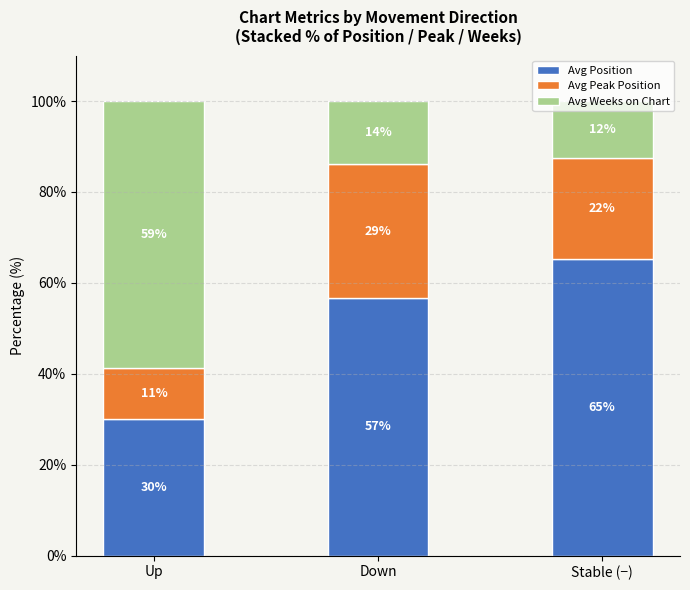

Which series changed the most between Up and Down?

Avg Weeks on Chart